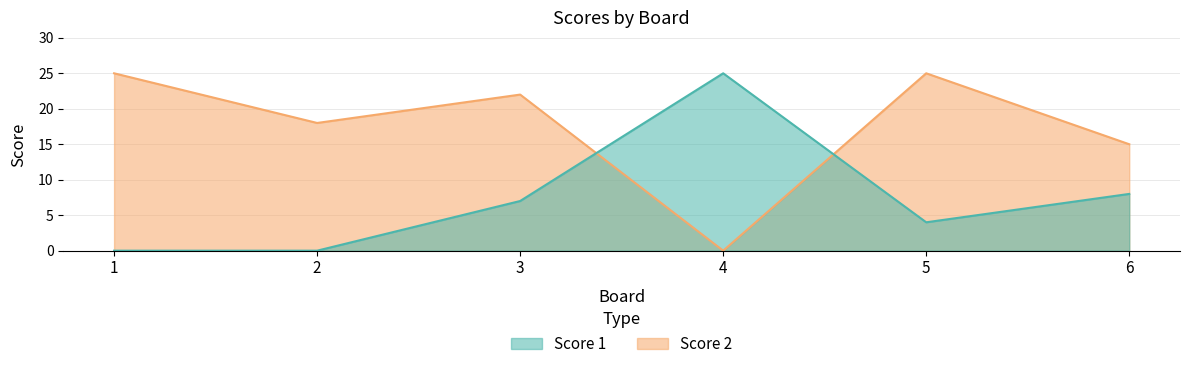

How many series are shown in this chart?

2